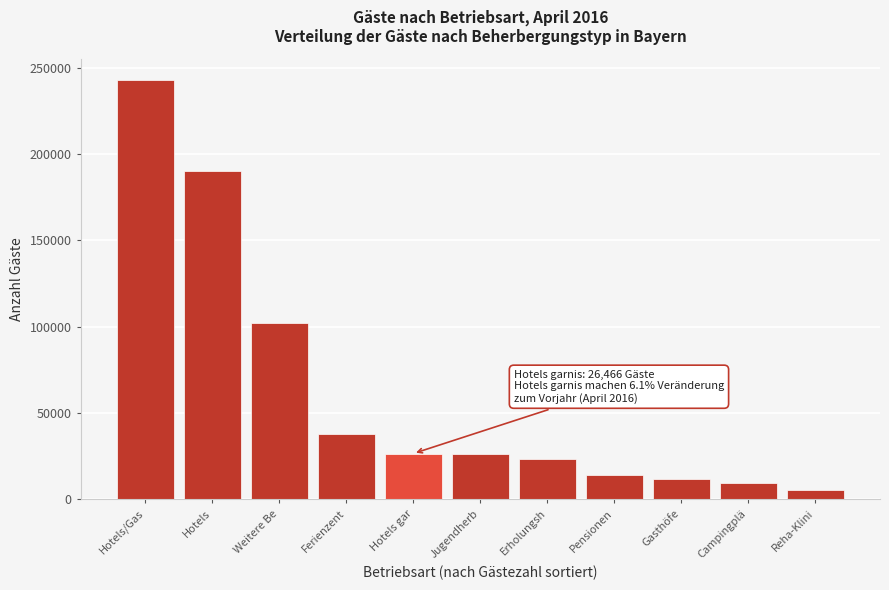

What is the greatest value displayed?

242988